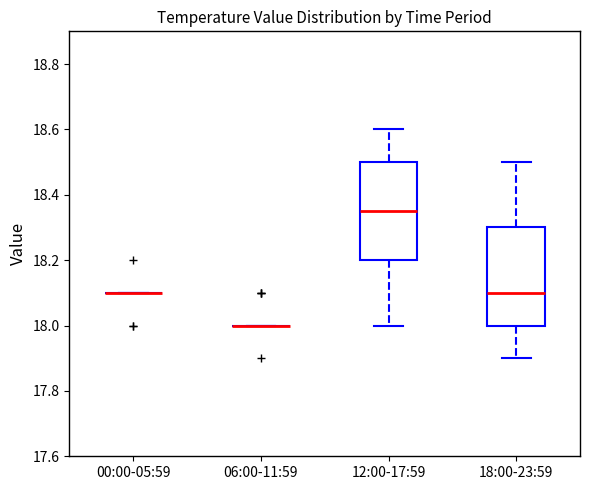

Reading left to right, transcribe this box plot: for each box, give where its median line is, the range the box spans, and where its two whiskers end, as read against the y-axis. The values are not printed on the chart, so give them approximately, as read against the axis.

00:00-05:59: box collapsed to a line at 18.10, whiskers 18.10 to 18.10
06:00-11:59: box collapsed to a line at 18.00, whiskers 18.00 to 18.00
12:00-17:59: median 18.36, box 18.20 to 18.50, whiskers 18.00 to 18.60
18:00-23:59: median 18.10, box 18.00 to 18.30, whiskers 17.90 to 18.50